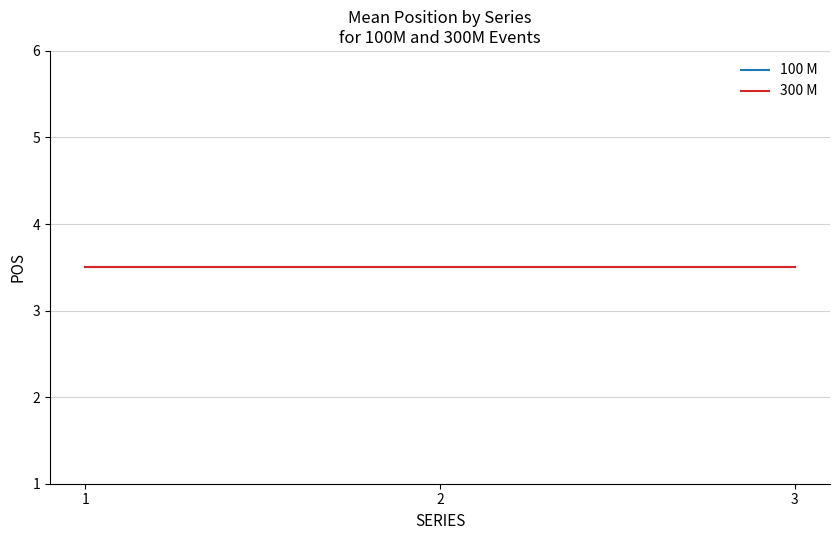

At 2, list the series in order from largest to smallest.

100 M Series, 300 M Series